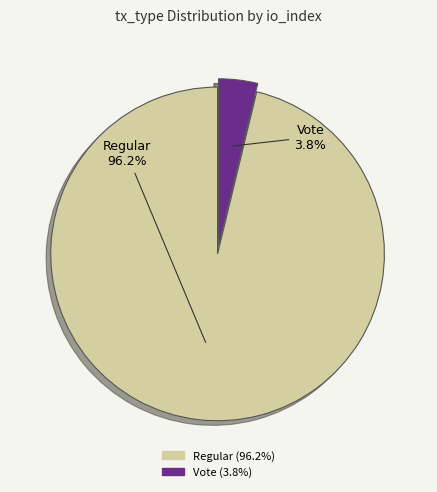

What percentage is NOT represented by Vote?

96.2%